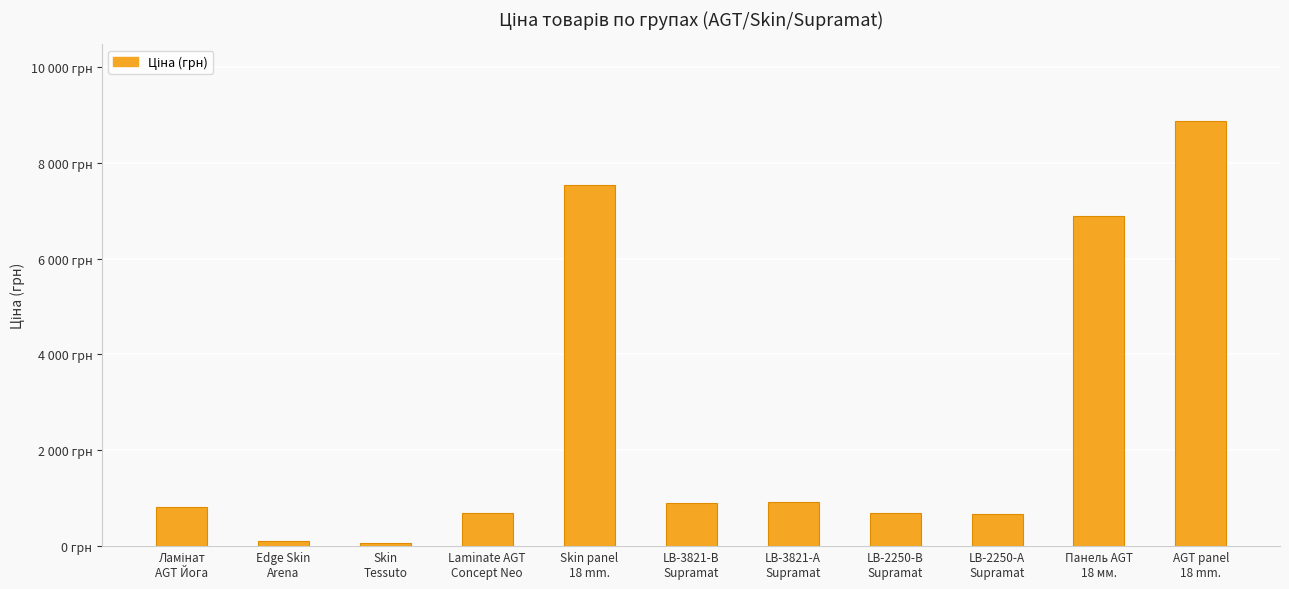

What is the approximate value at Панель AGT
18 мм.?

6879.5